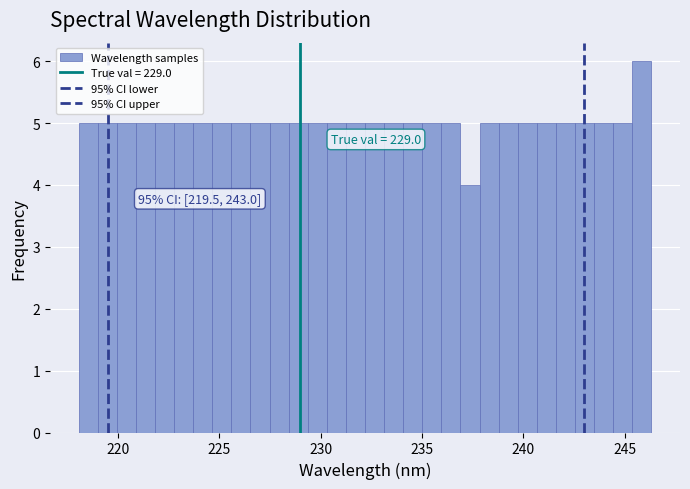

Read against the x-axis, roughly where is the centre of the tallest bar?

246.0